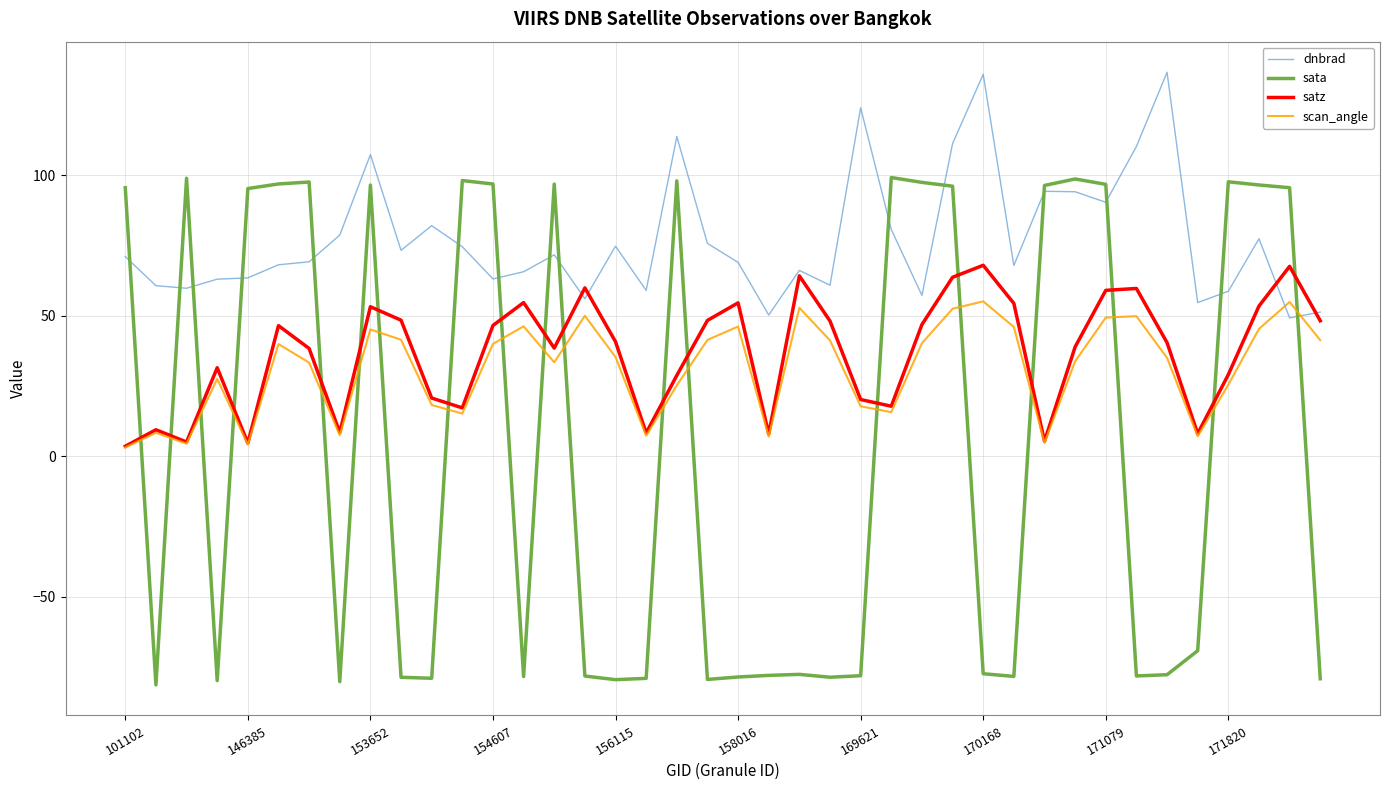

Which series has the largest total across all categories?

dnbrad